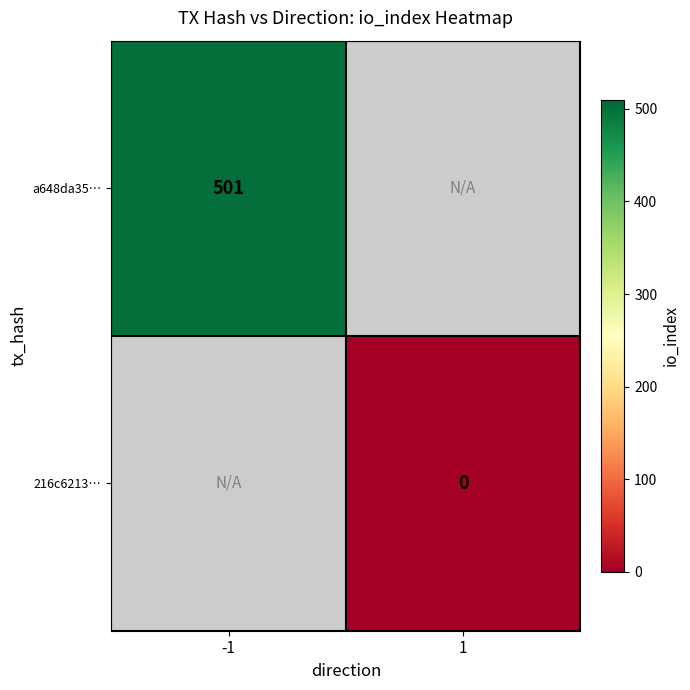

True or false: a648da35… has a value of 205.2 at -1.

False